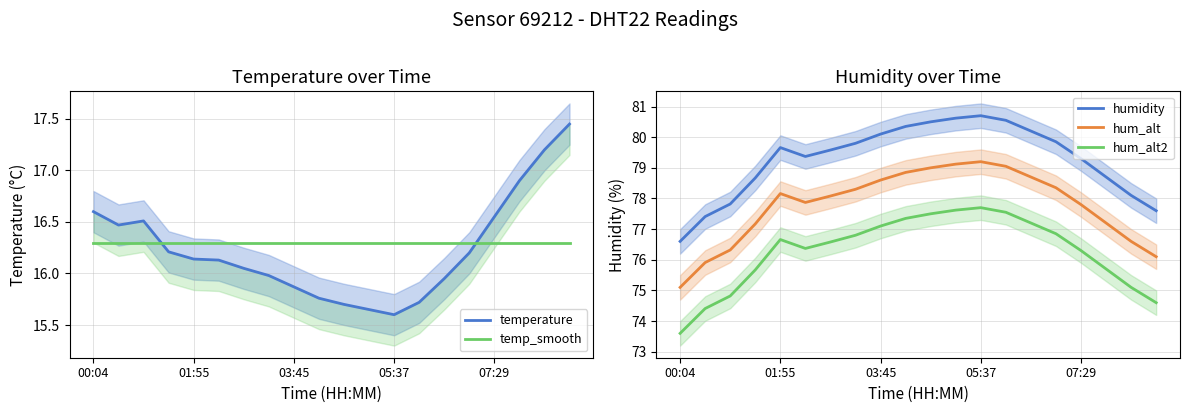

Does the chart display data point markers on the line(s)?

No